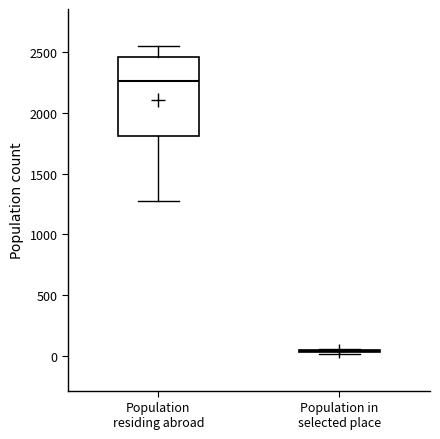

Reading left to right, transcribe this box plot: for each box, give where its median line is, the range the box spans, and where its two whiskers end, as read against the y-axis. The values are not printed on the chart, so give them approximately, as read against the axis.

Population residing abroad: median 2250, box 1800 to 2450, whiskers 1250 to 2550
Population in selected place: box collapsed to a line at 50, whiskers 0 to 50